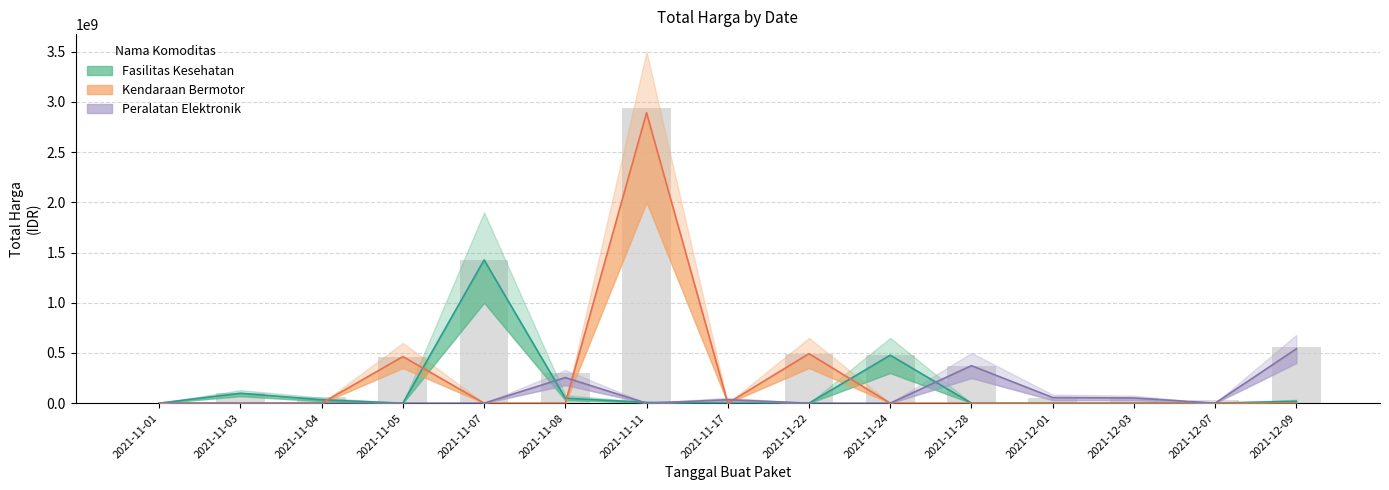

How many distinct data groups are displayed?

3